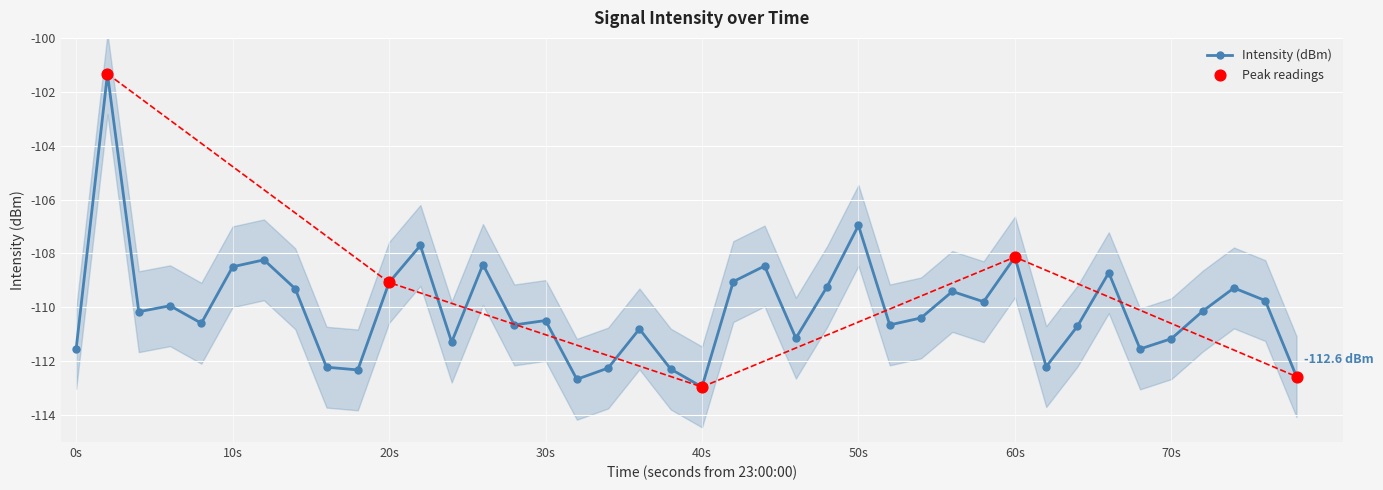

True or false: Intensity (dBm) has more than 0 interior local peaks.

True